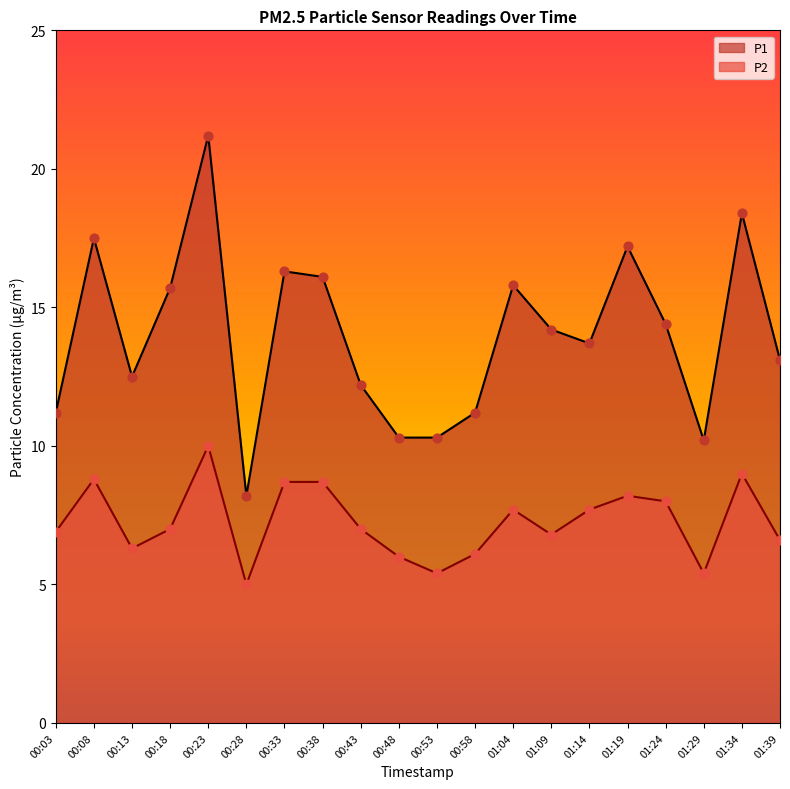

What are all the series names shown in the legend?

P1, P2